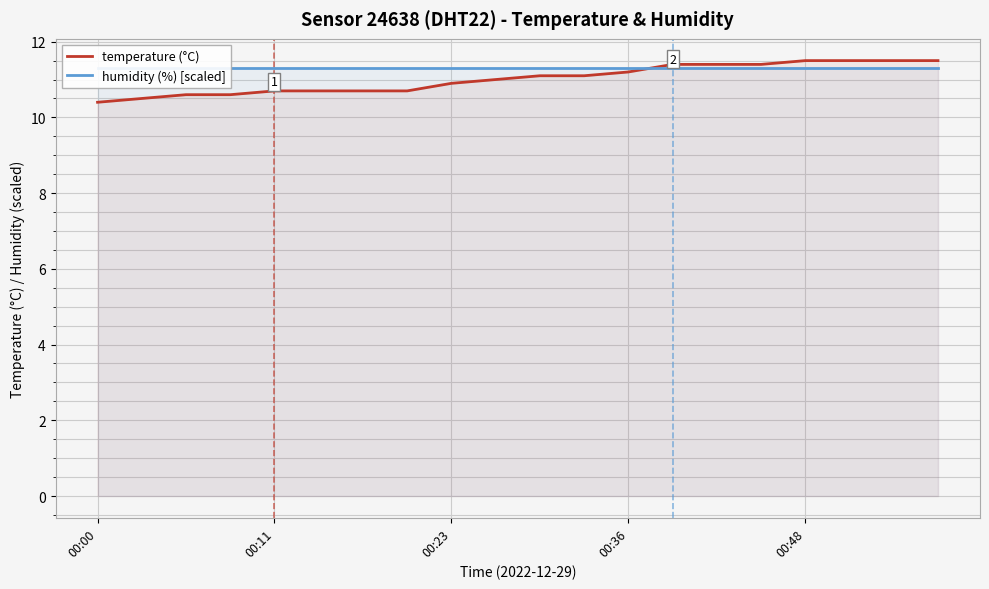

How many intersections are there between temperature (°C) and humidity (%) [scaled]?

1